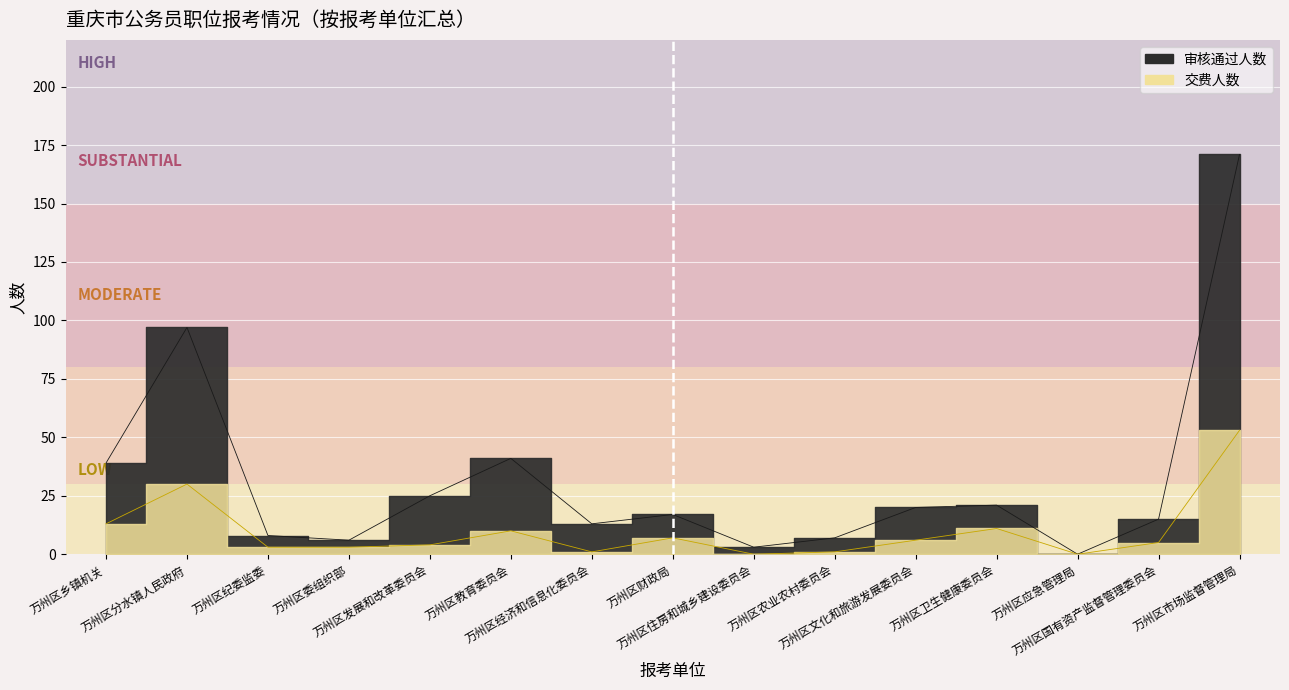

Rank the categories by 交费人数 value from lowest to highest.

万州区住房和城乡建设委员会, 万州区应急管理局, 万州区经济和信息化委员会, 万州区农业农村委员会, 万州区纪委监委, 万州区委组织部, 万州区发展和改革委员会, 万州区国有资产监督管理委员会, 万州区文化和旅游发展委员会, 万州区财政局, 万州区教育委员会, 万州区卫生健康委员会, 万州区乡镇机关, 万州区分水镇人民政府, 万州区市场监督管理局